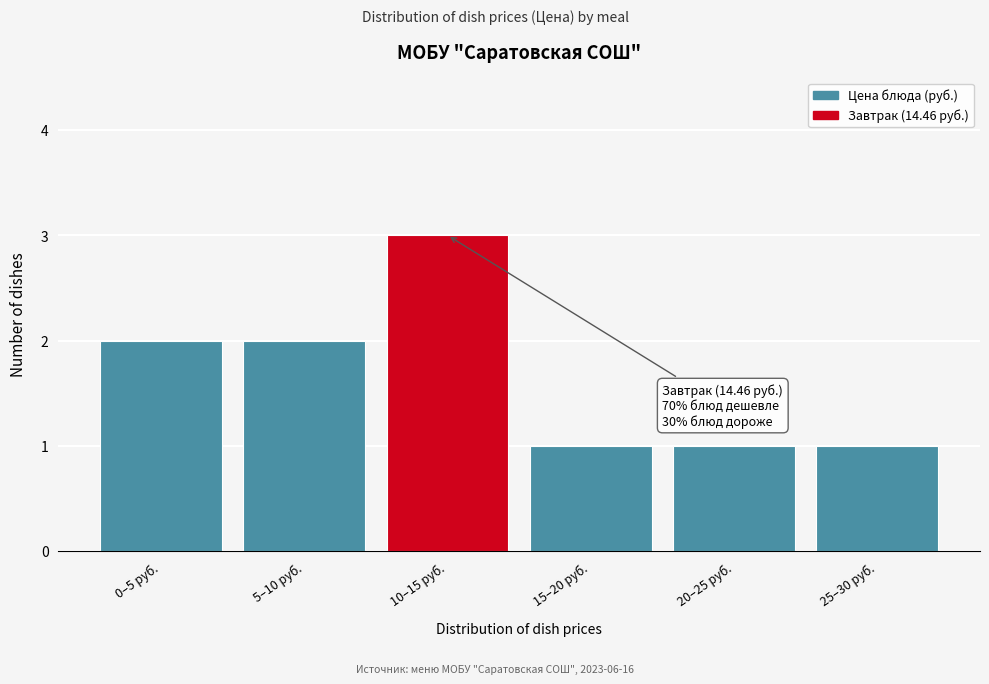

Reading right to left, extract all data points from this chart.

25–30 руб.=1	20–25 руб.=1	15–20 руб.=1	10–15 руб.=3	5–10 руб.=2	0–5 руб.=2